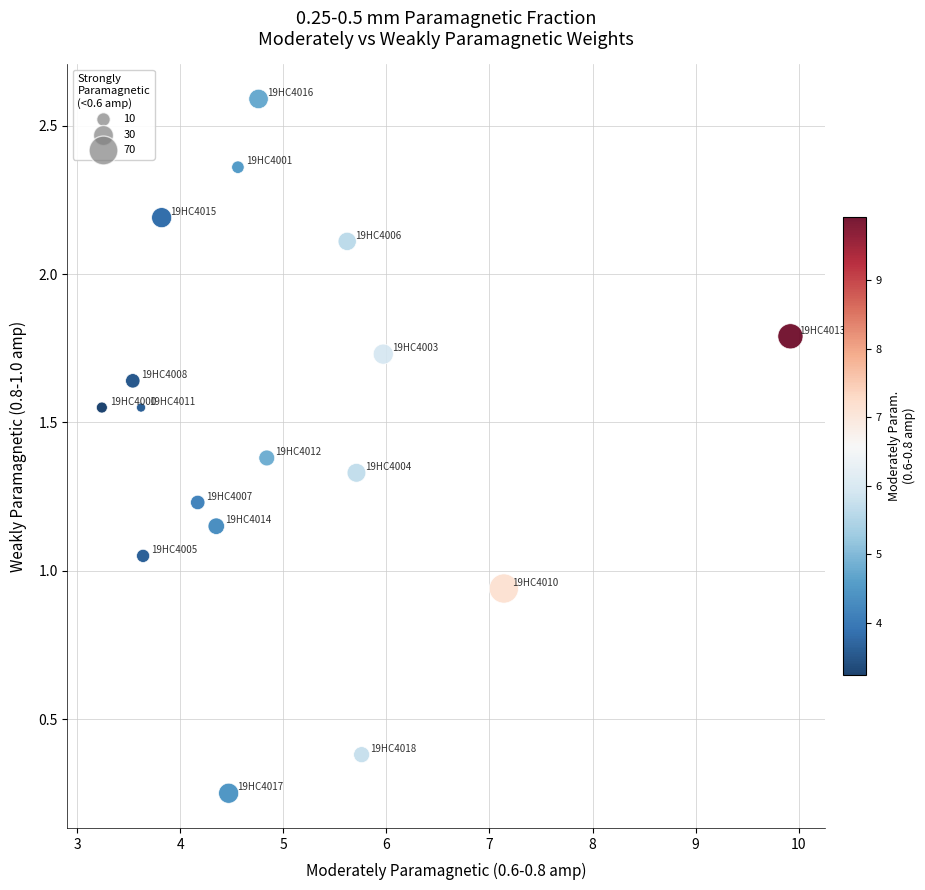

What is the range of Y values (max minus min)?

2.3